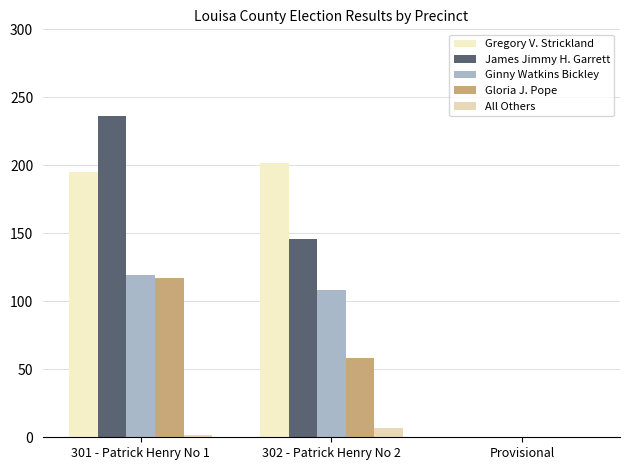

What is the label of the 2nd bar from the right?

302 - Patrick Henry No 2